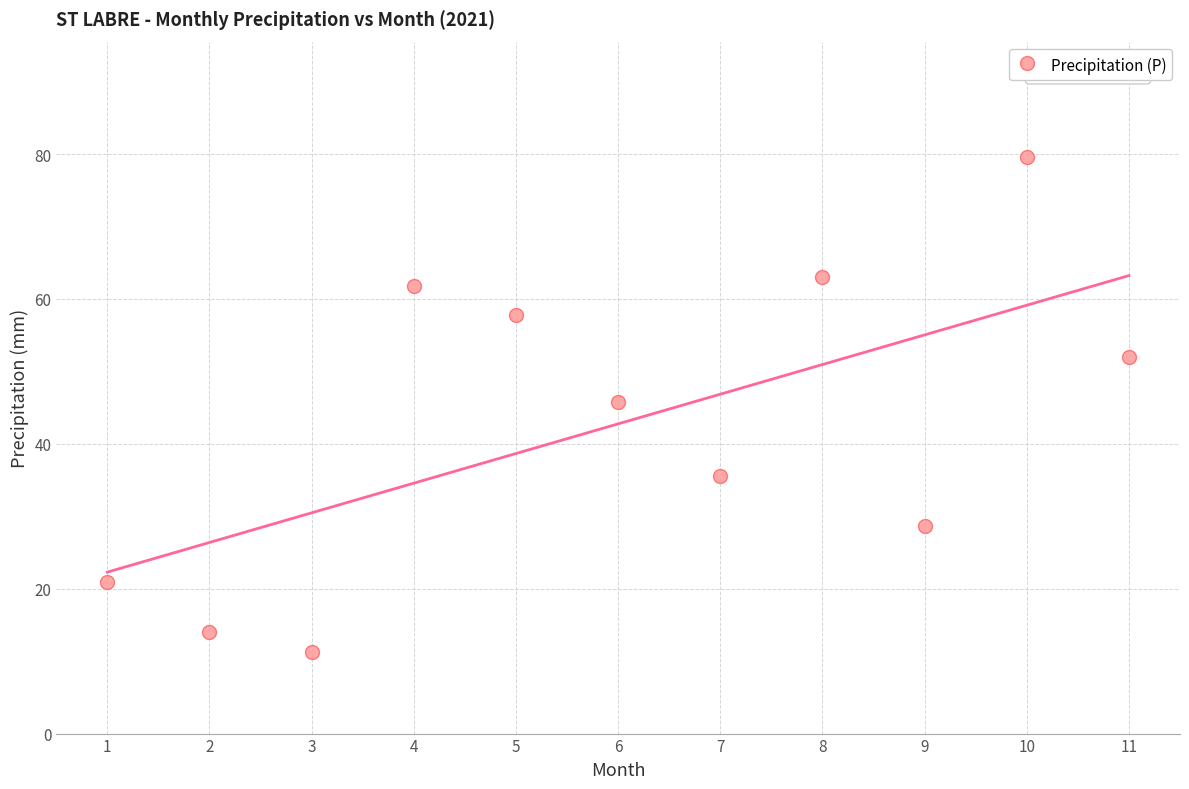

What is the range of Y values (max minus min)?

68.4